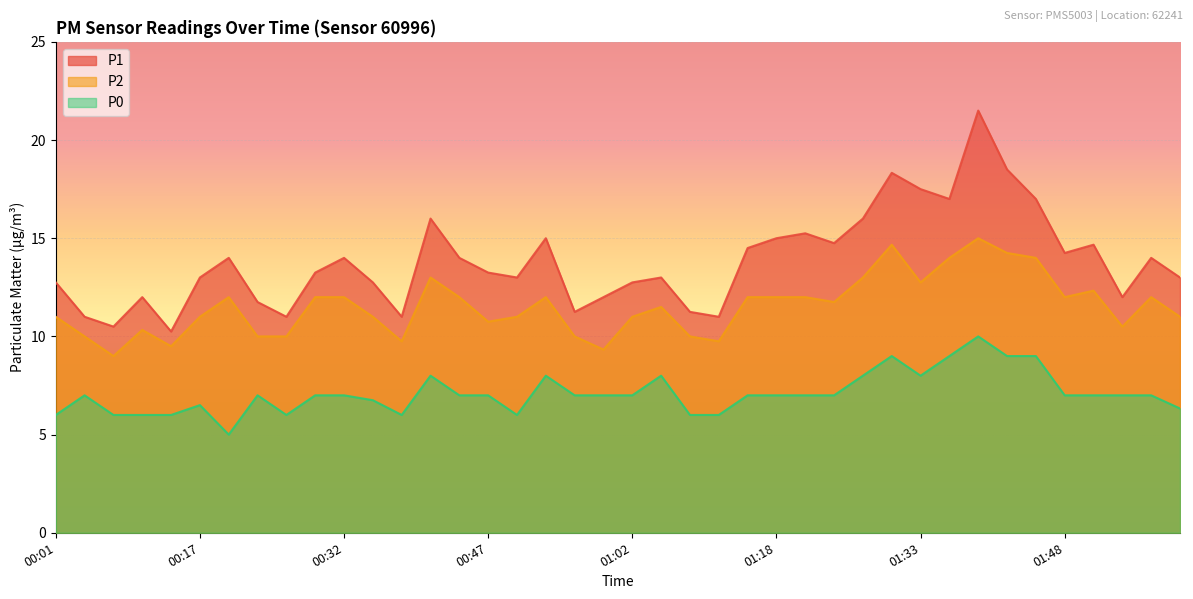

Which category has the highest value across all series?

01:39